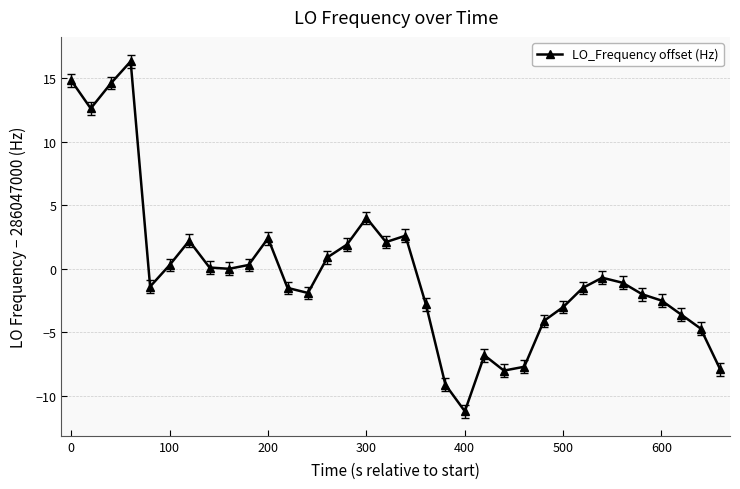

What is the difference between the maximum and second lowest values?

25.4